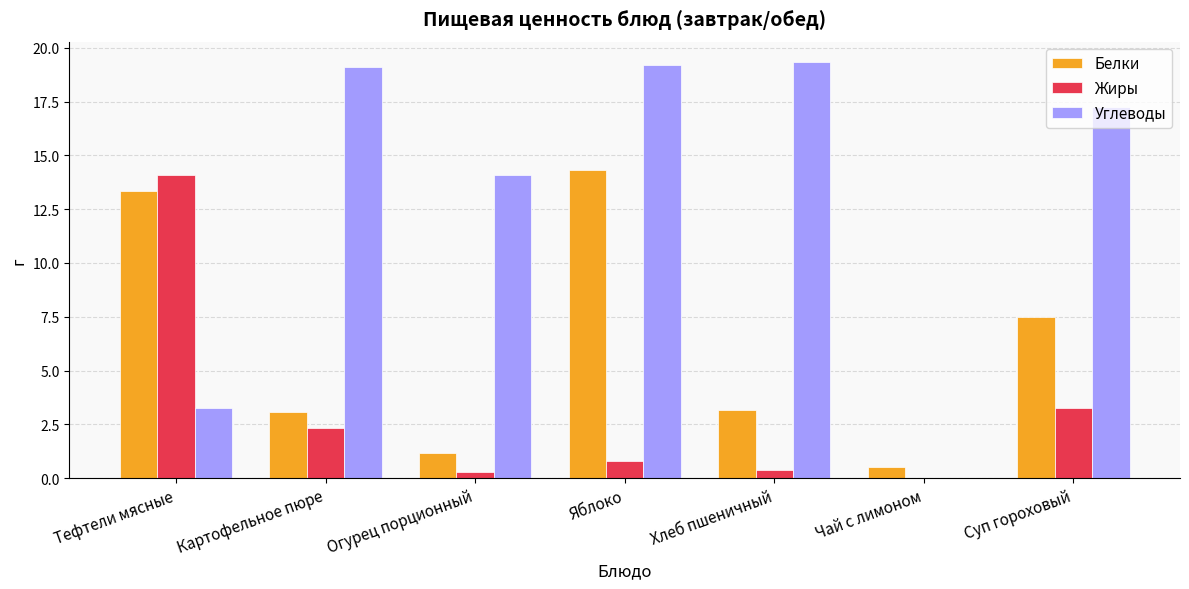

How many categories are shown in the chart?

7